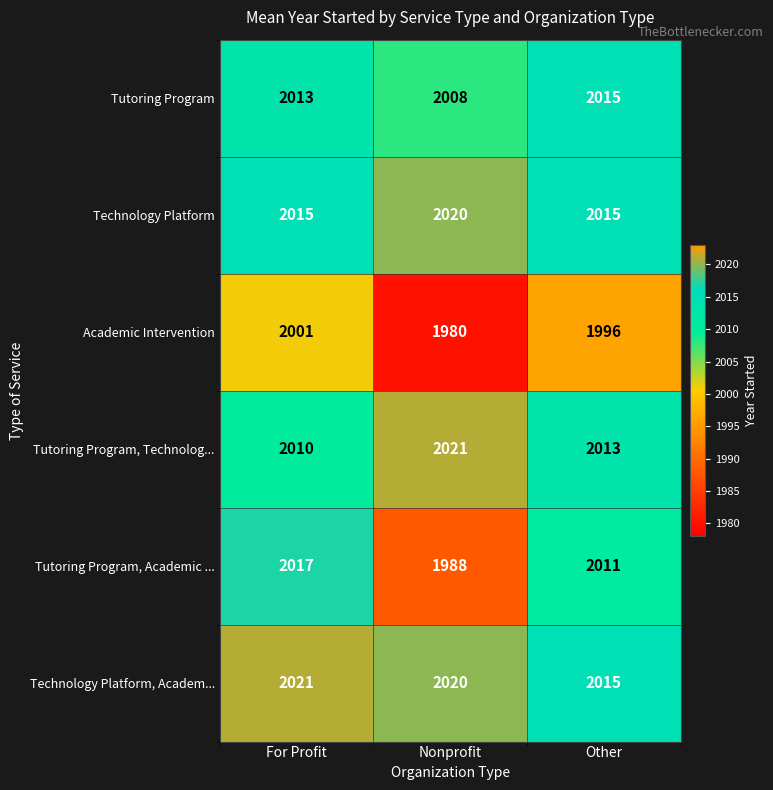

The Technology Platform series shows 3506 at Other. True or false?

False